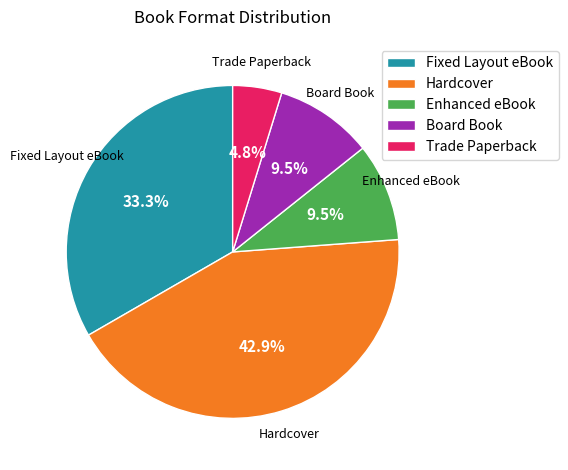

What is the ratio of the value at Hardcover to the value at Fixed Layout eBook?

1.3